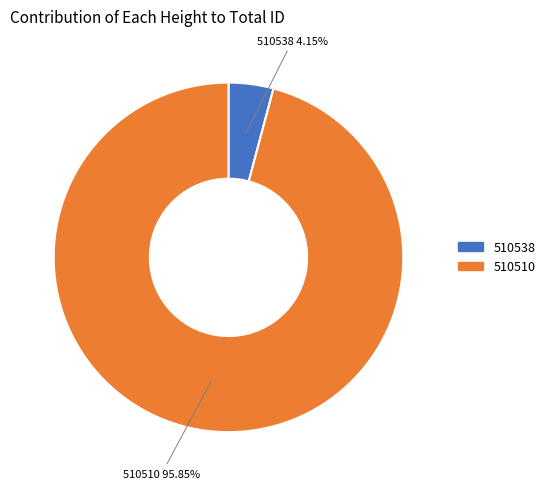

Does 510538 account for over 50% of the chart?

No